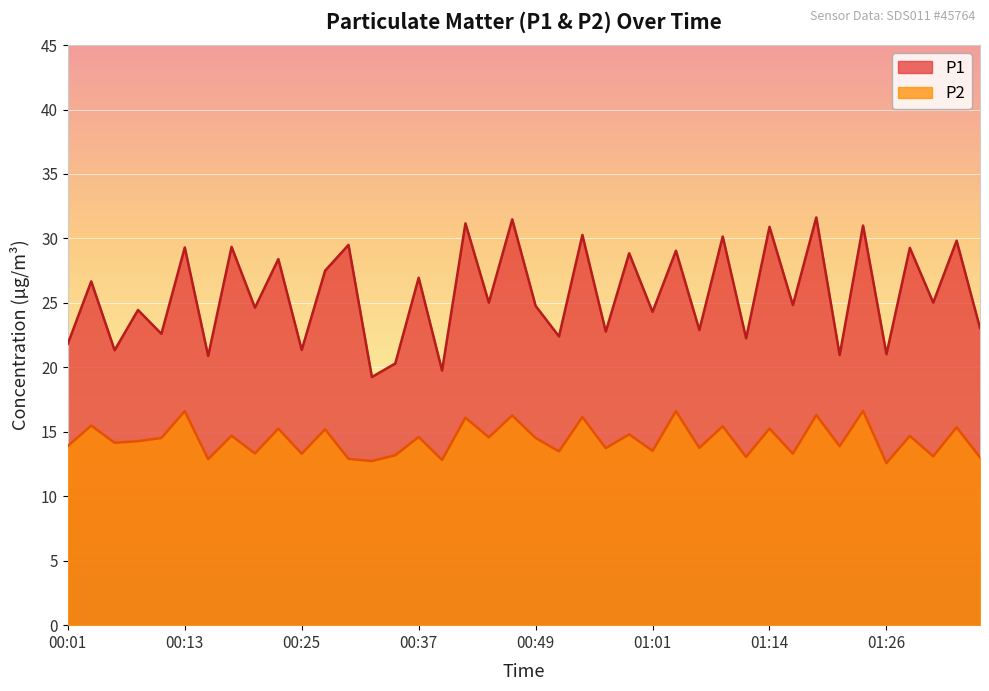

What are all the series names shown in the legend?

P1, P2